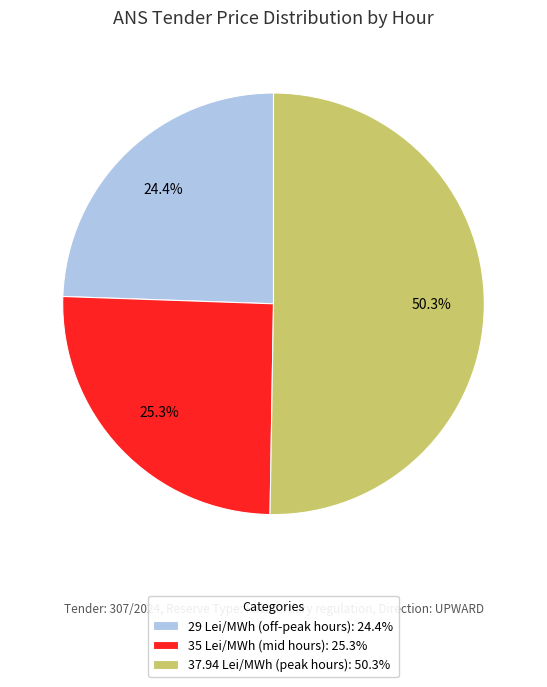

What is the smallest slice in the pie chart?

29 Lei/MWh (off-peak hours): 24.4%